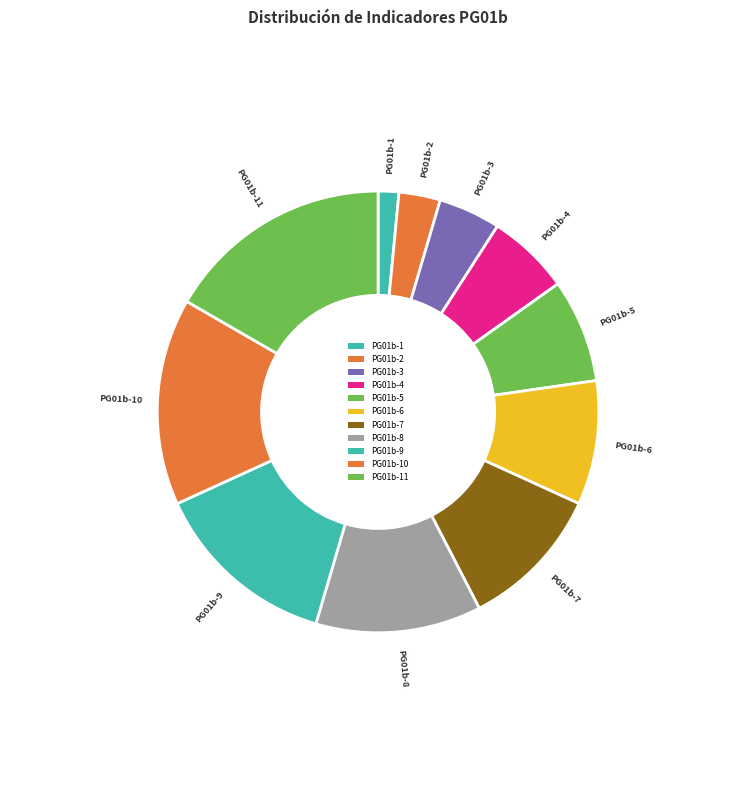

Rank the categories by value from lowest to highest.

PG01b-1, PG01b-2, PG01b-3, PG01b-4, PG01b-5, PG01b-6, PG01b-7, PG01b-8, PG01b-9, PG01b-10, PG01b-11